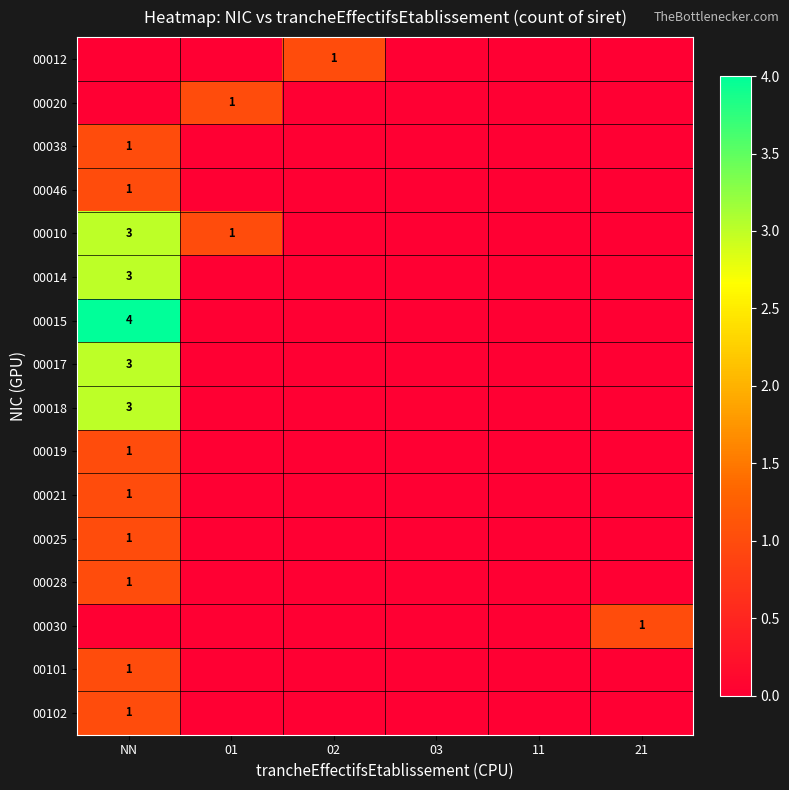

The 00010 series shows 3 at NN. True or false?

True